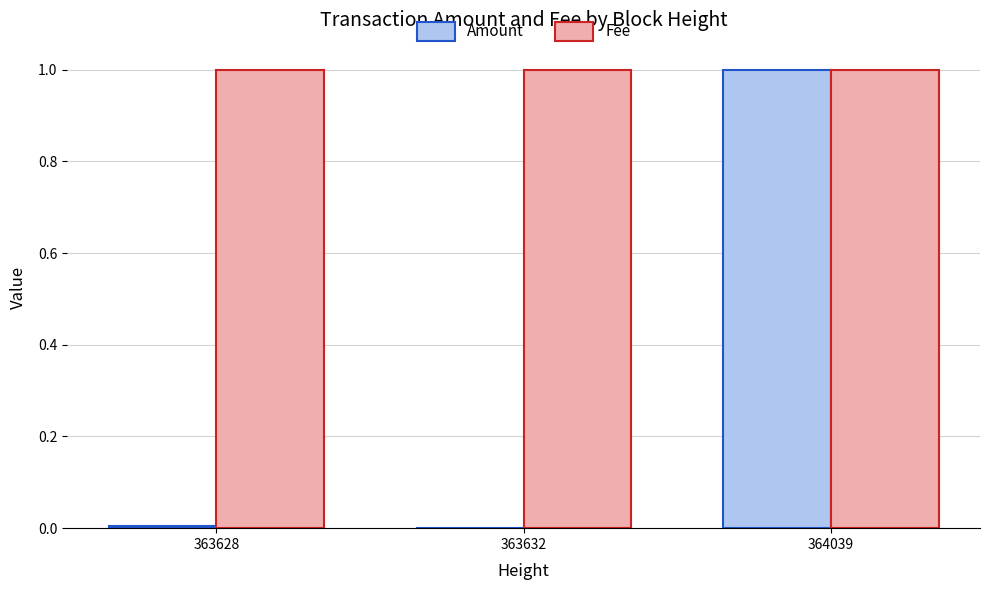

Which series has the widest spread of values?

Amount